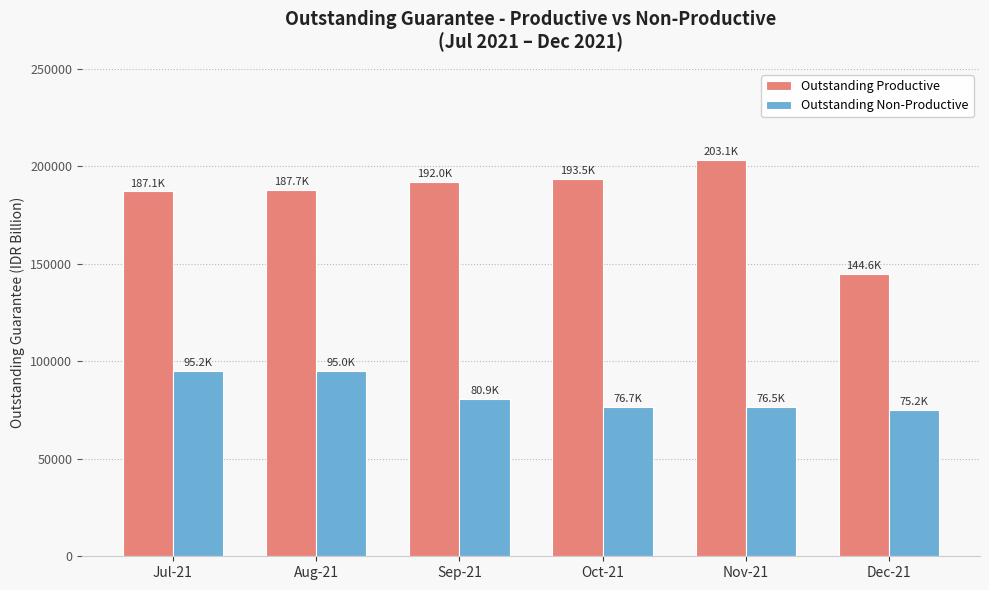

At which label does Outstanding Productive first exceed 192040?

Sep-21